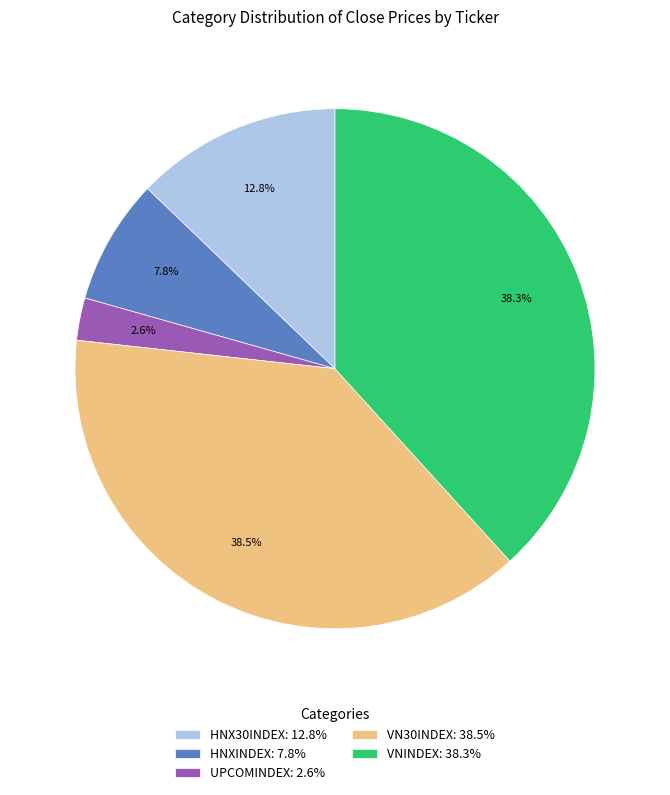

The UPCOMINDEX slice represents 3% of the pie. True or false?

True